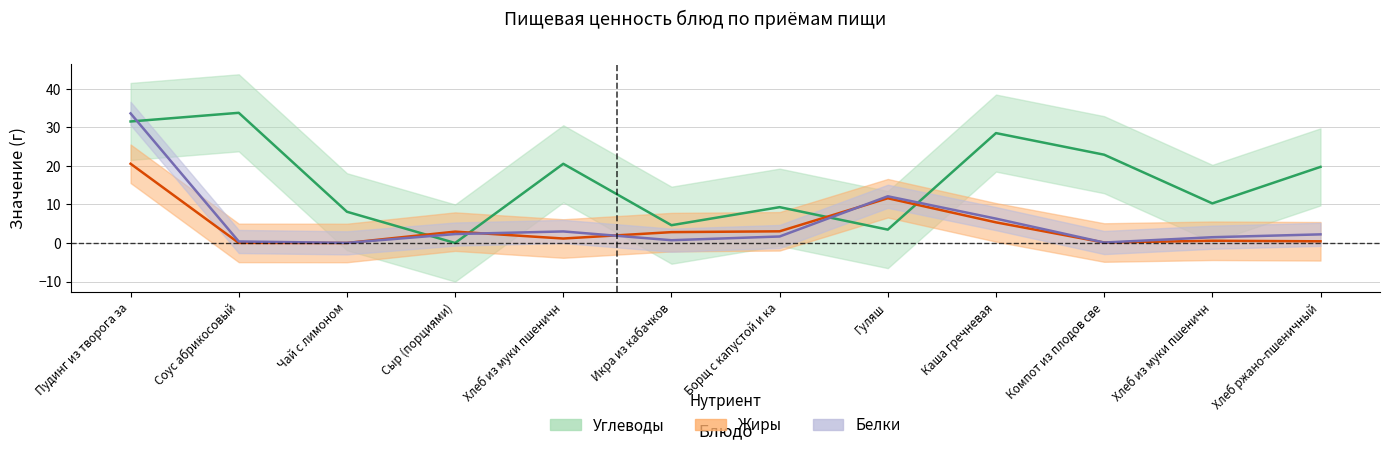

How many interior local valleys does the Углеводы series have?

4